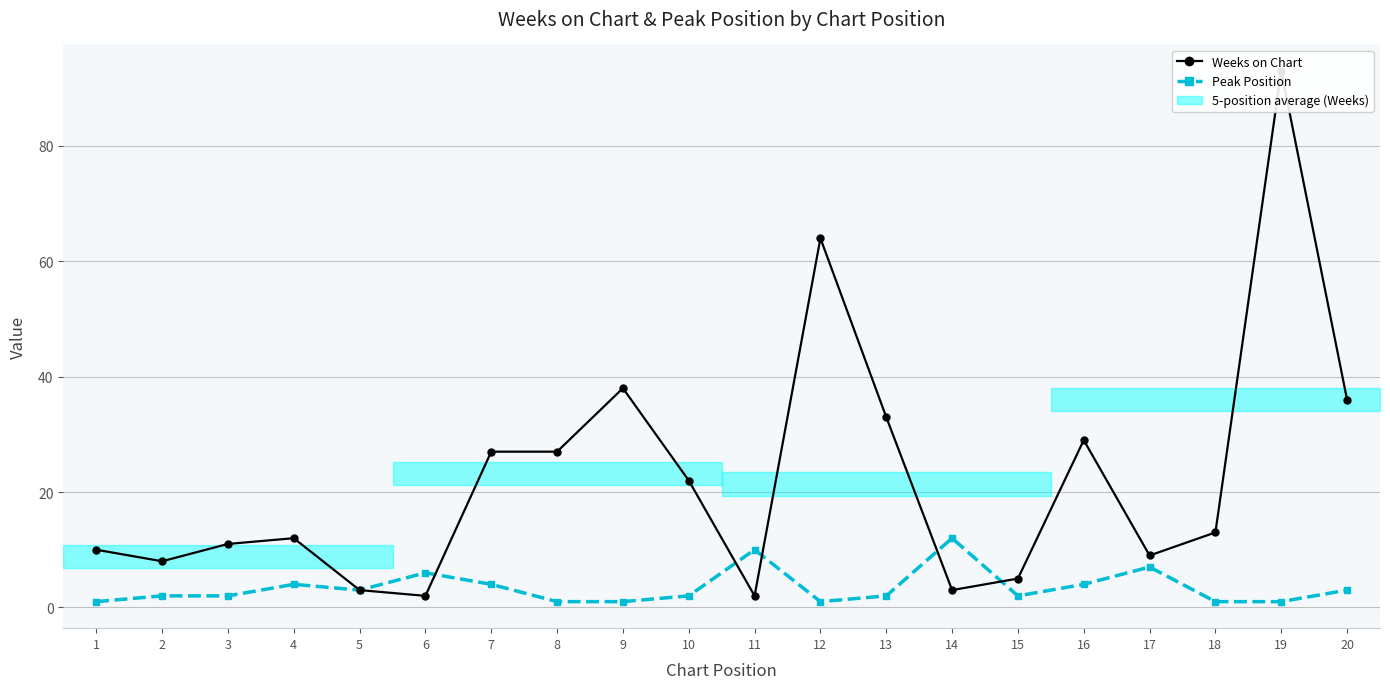

At how many categories does at least one series exceed 8?

16